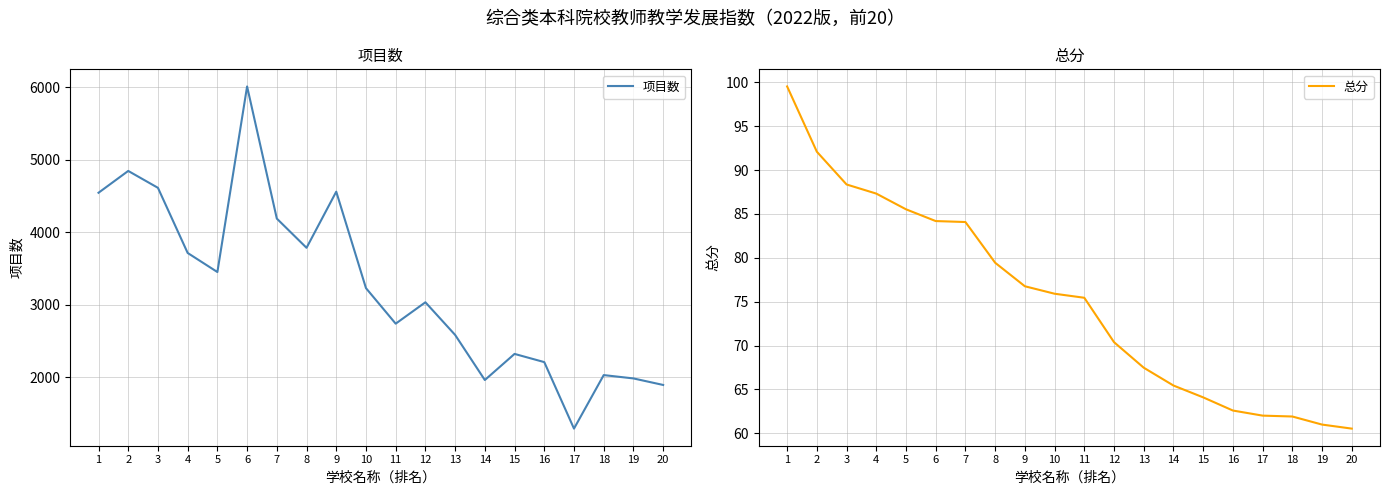

Is this an area chart (filled region under the line)?

No